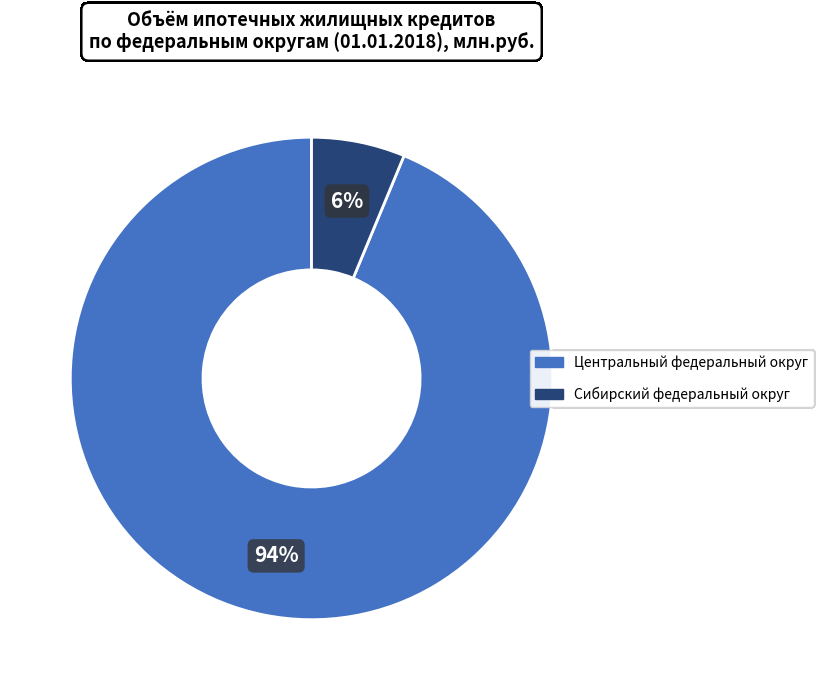

How many segments does this pie chart have?

2